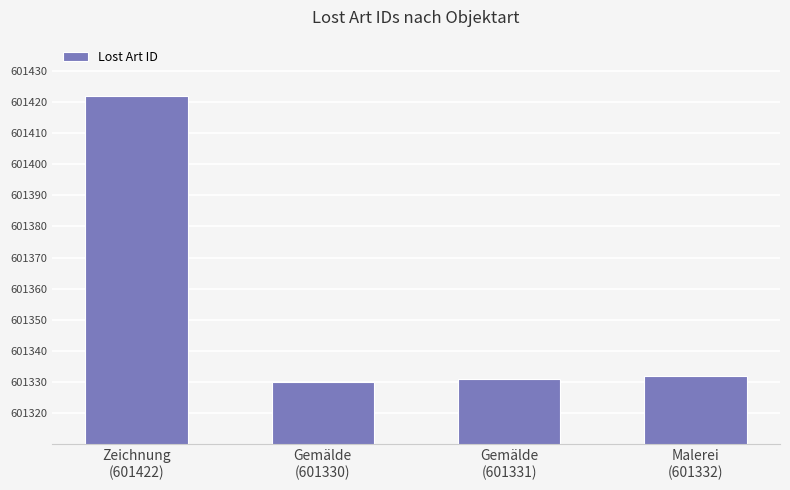

What is the sum of all values?

2405415